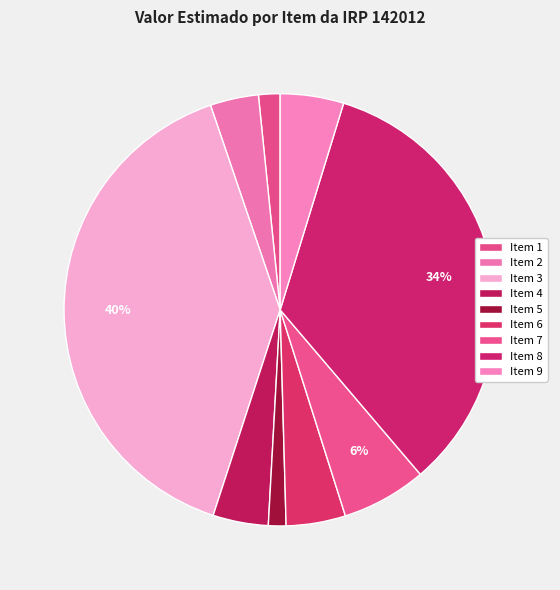

How many slices are in this pie chart?

9